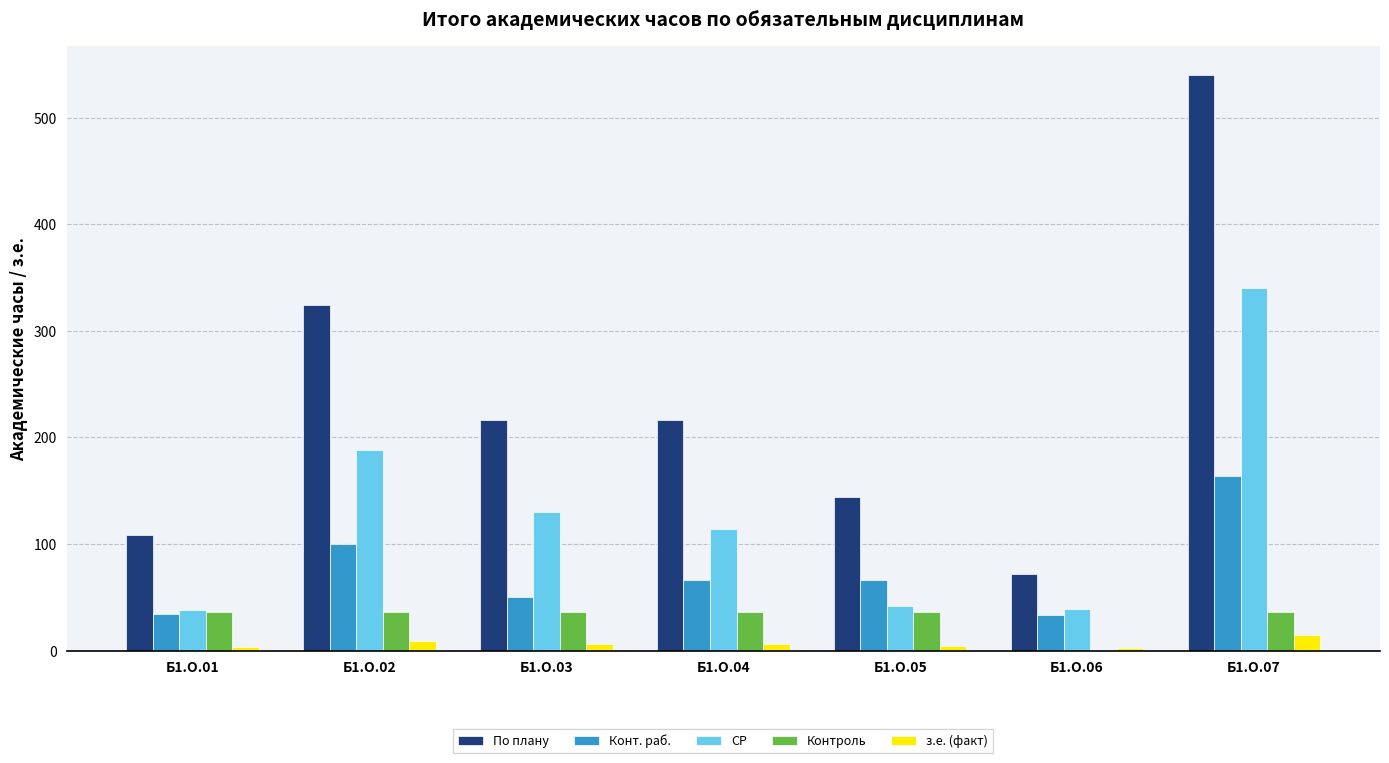

Which series has the largest total across all categories?

По плану